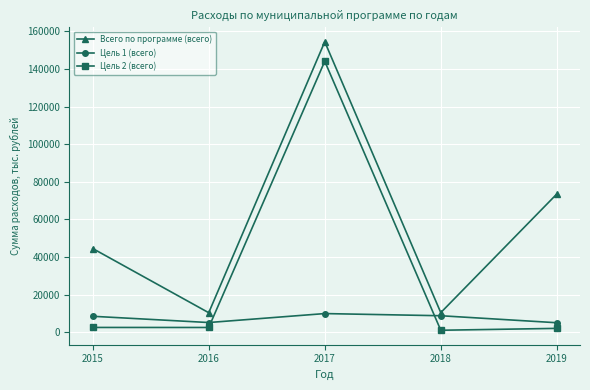

At how many categories does at least one series exceed 23910?

3